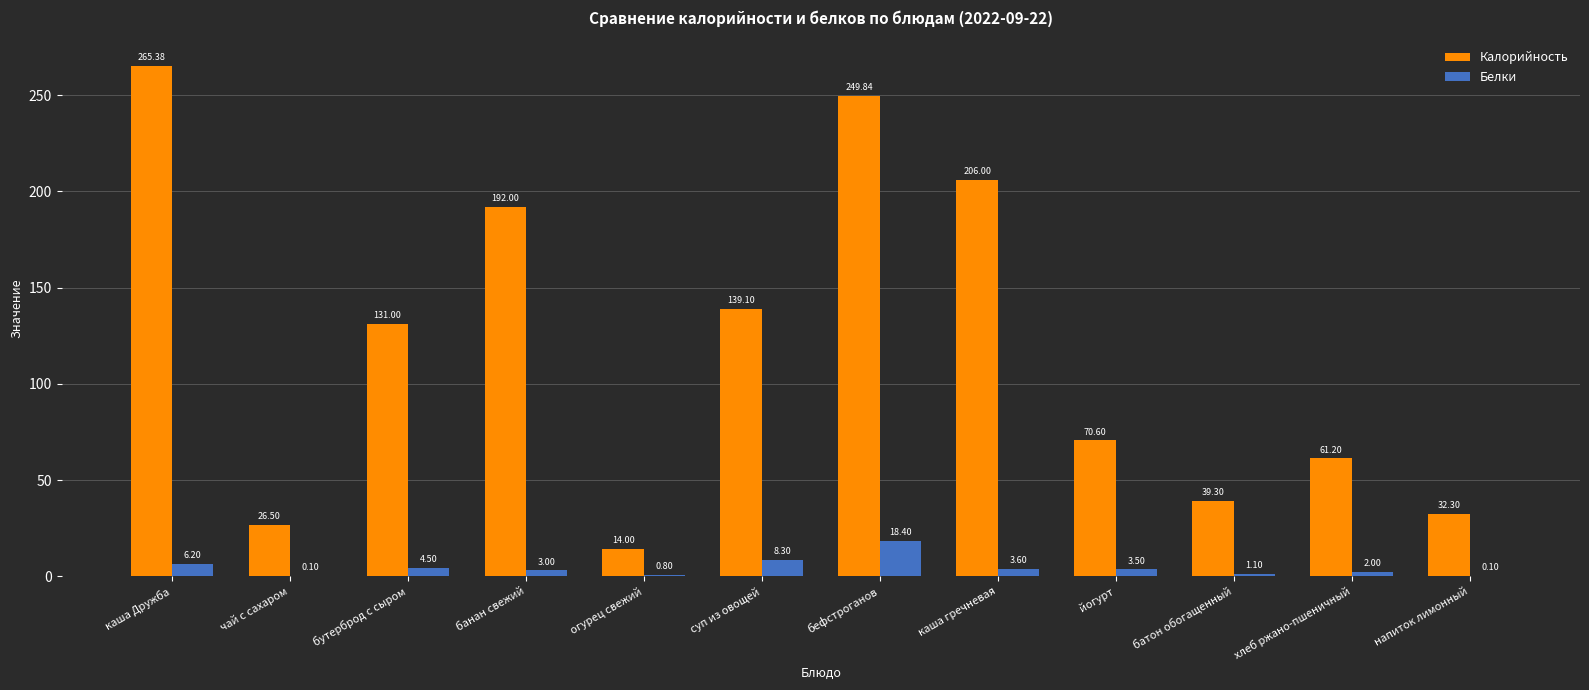

Reading left to right, transcribe all the data shown in this chart.

Калорийность: каша Дружба=265.4	чай с сахаром=26.5	бутерброд с сыром=131.0	банан свежий=192.0	огурец свежий=14.0	суп из овощей=139.1	бефстроганов=249.8	каша гречневая=206.0	йогурт=70.6	батон обогащенный=39.3	хлеб ржано-пшеничный=61.2	напиток лимонный=32.3
Белки: каша Дружба=6.2	чай с сахаром=0.1	бутерброд с сыром=4.5	банан свежий=3.0	огурец свежий=0.8	суп из овощей=8.3	бефстроганов=18.4	каша гречневая=3.6	йогурт=3.5	батон обогащенный=1.1	хлеб ржано-пшеничный=2.0	напиток лимонный=0.1